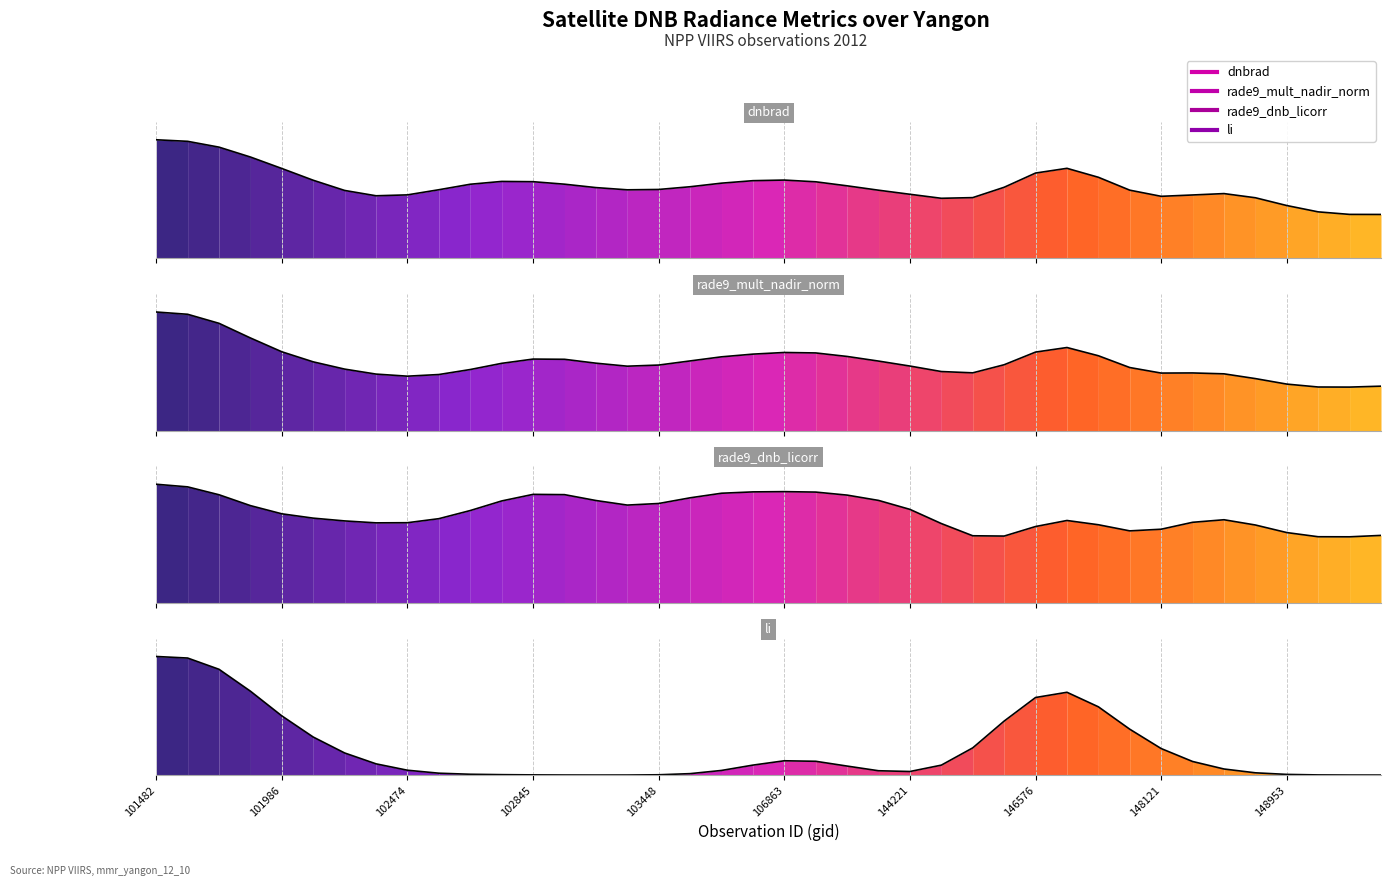

Reading left to right, extract all data points from this chart.

dnbrad: 9.4	9.3	8.9	8.1	7.2	6.2	5.4	5.0	5.1	5.5	5.9	6.1	6.1	5.9	5.6	5.5	5.5	5.7	6.0	6.2	6.2	6.1	5.8	5.4	5.1	4.8	4.8	5.7	6.8	7.2	6.5	5.4	4.9	5.0	5.2	4.8	4.2	3.7	3.5	3.5
rade9_mult_nadir_norm: 8.9	8.7	8.0	6.9	5.9	5.1	4.6	4.2	4.1	4.2	4.6	5.0	5.4	5.3	5.0	4.8	4.9	5.2	5.5	5.7	5.8	5.8	5.5	5.2	4.8	4.4	4.3	4.9	5.9	6.2	5.6	4.7	4.3	4.3	4.2	3.9	3.5	3.3	3.3	3.3
rade9_dnb_licorr: 5.8	5.7	5.3	4.8	4.4	4.2	4.0	3.9	4.0	4.1	4.6	5.0	5.3	5.3	5.0	4.8	4.9	5.2	5.4	5.5	5.5	5.5	5.3	5.1	4.6	3.9	3.3	3.3	3.8	4.1	3.9	3.5	3.6	4.0	4.1	3.8	3.5	3.3	3.3	3.3
li: 0.1	0.1	0.1	0.1	0.1	0.0	0.0	0.0	0.0	0.0	0.0	0.0	0.0	0.0	0.0	0.0	0.0	0.0	0.0	0.0	0.0	0.0	0.0	0.0	0.0	0.0	0.0	0.1	0.1	0.1	0.1	0.1	0.0	0.0	0.0	0.0	0.0	0.0	0.0	0.0